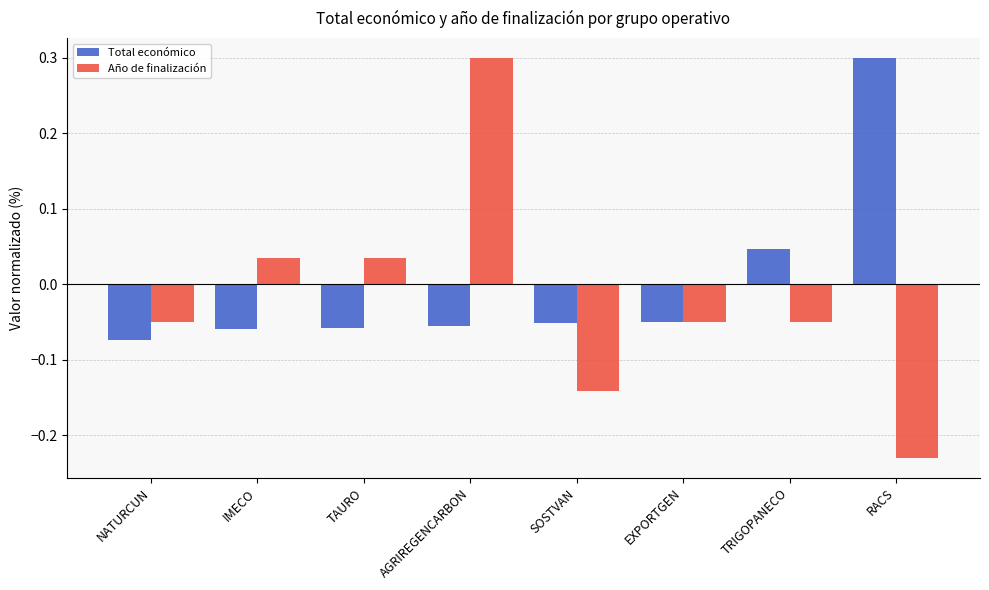

At how many categories does at least one series exceed 0?

5